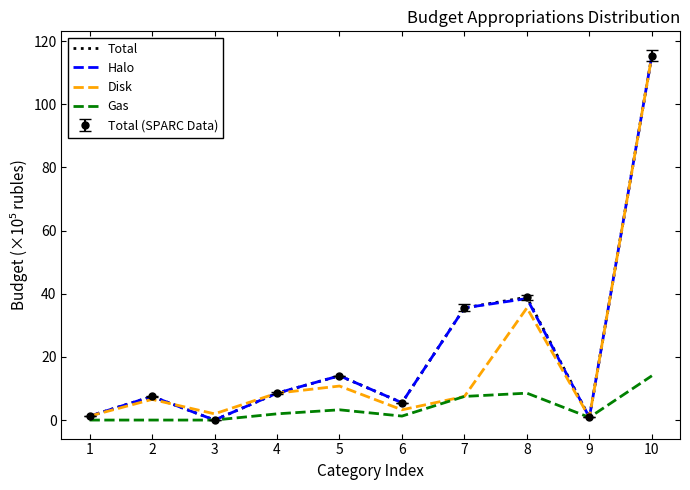

True or false: Total has a value of 35.5 at 7.

True